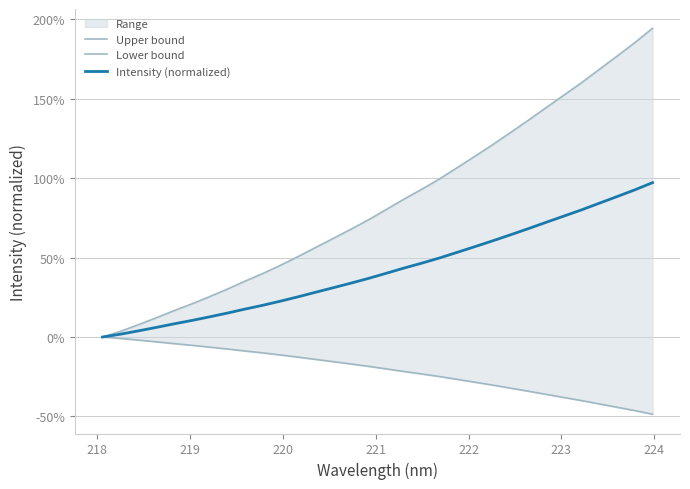

True or false: Lower bound and Intensity (normalized) intersect in this chart.

False